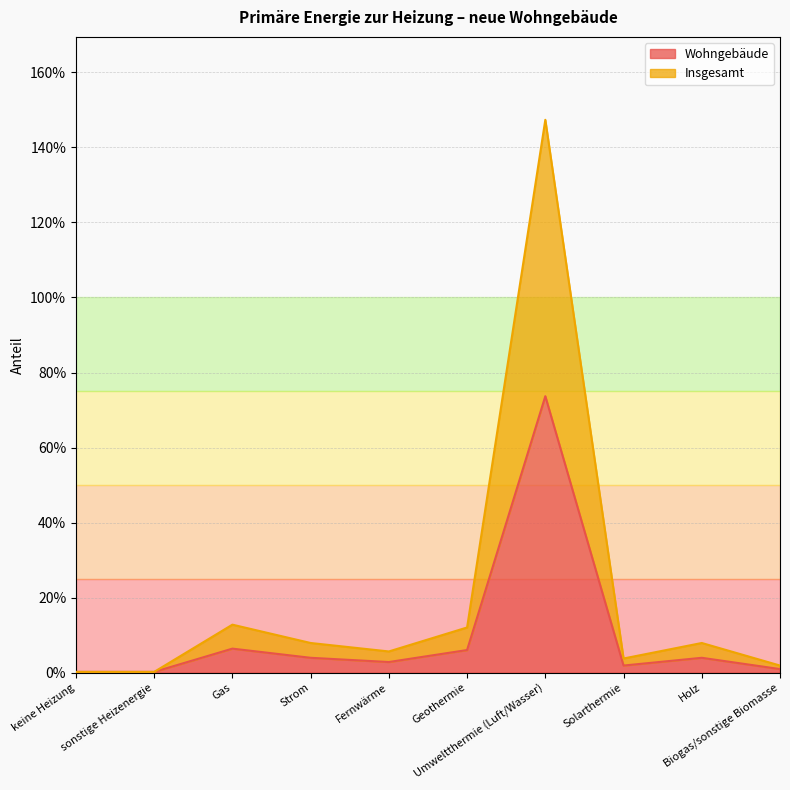

Count the number of categories in the chart.

10